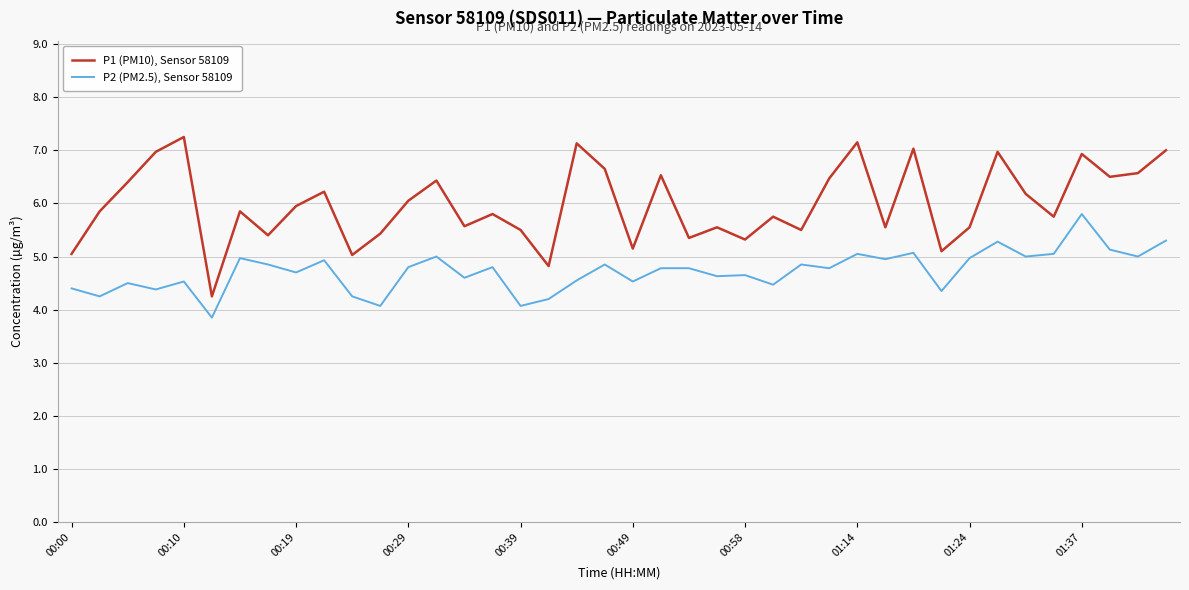

True or false: P1 (PM10), Sensor 58109 and P2 (PM2.5), Sensor 58109 intersect in this chart.

False